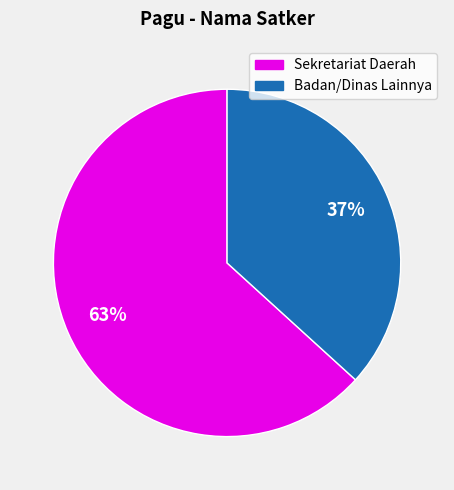

To the nearest percent, what is the average slice percentage?

50%